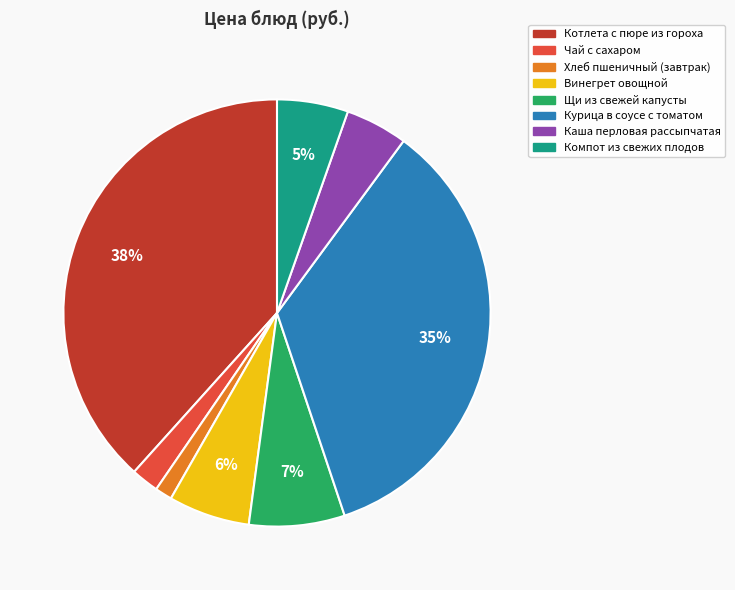

Between Чай с сахаром and Котлета с пюре из гороха, which is larger?

Котлета с пюре из гороха